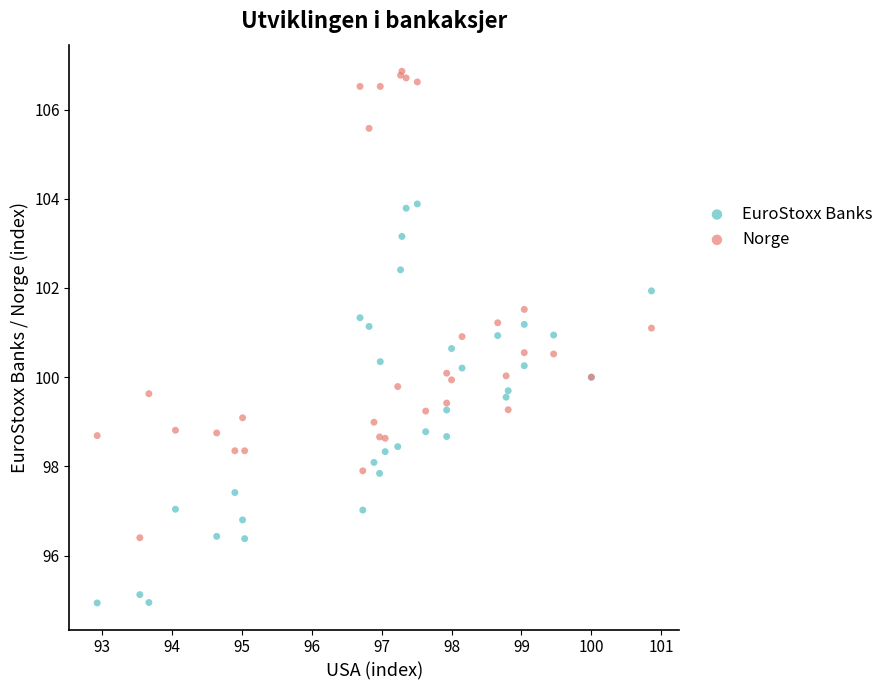

What are all the series names shown in the legend?

EuroStoxx Banks, Norge